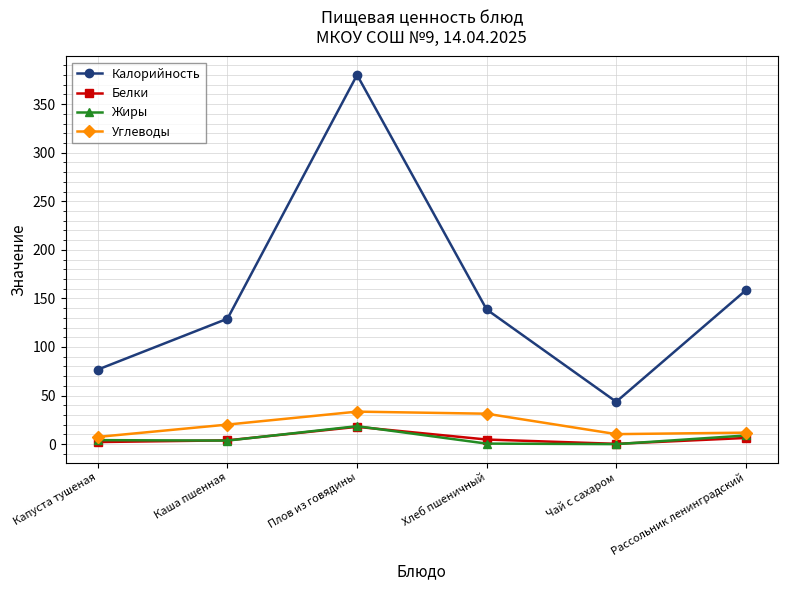

List the labels in order of Калорийность value, largest first.

Плов из говядины, Рассольник ленинградский, Хлеб пшеничный, Каша пшенная, Капуста тушеная, Чай с сахаром